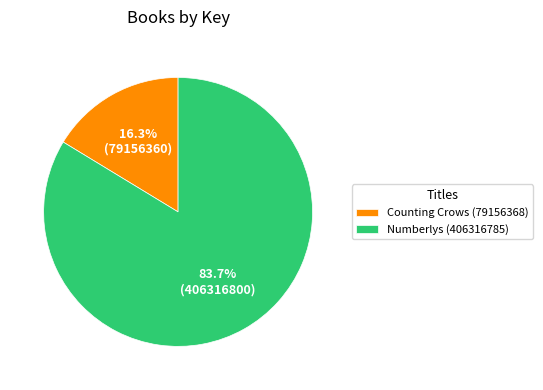

Which slice represents more than half of the pie?

Numberlys (406316785)